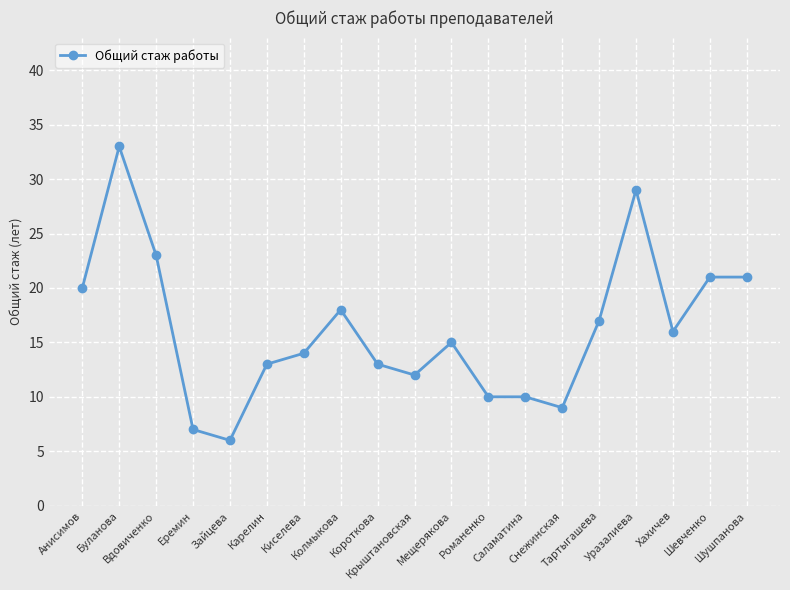

Reading right to left, list all the values displayed in this chart.

21	21	16	29	17	9	10	10	15	12	13	18	14	13	6	7	23	33	20